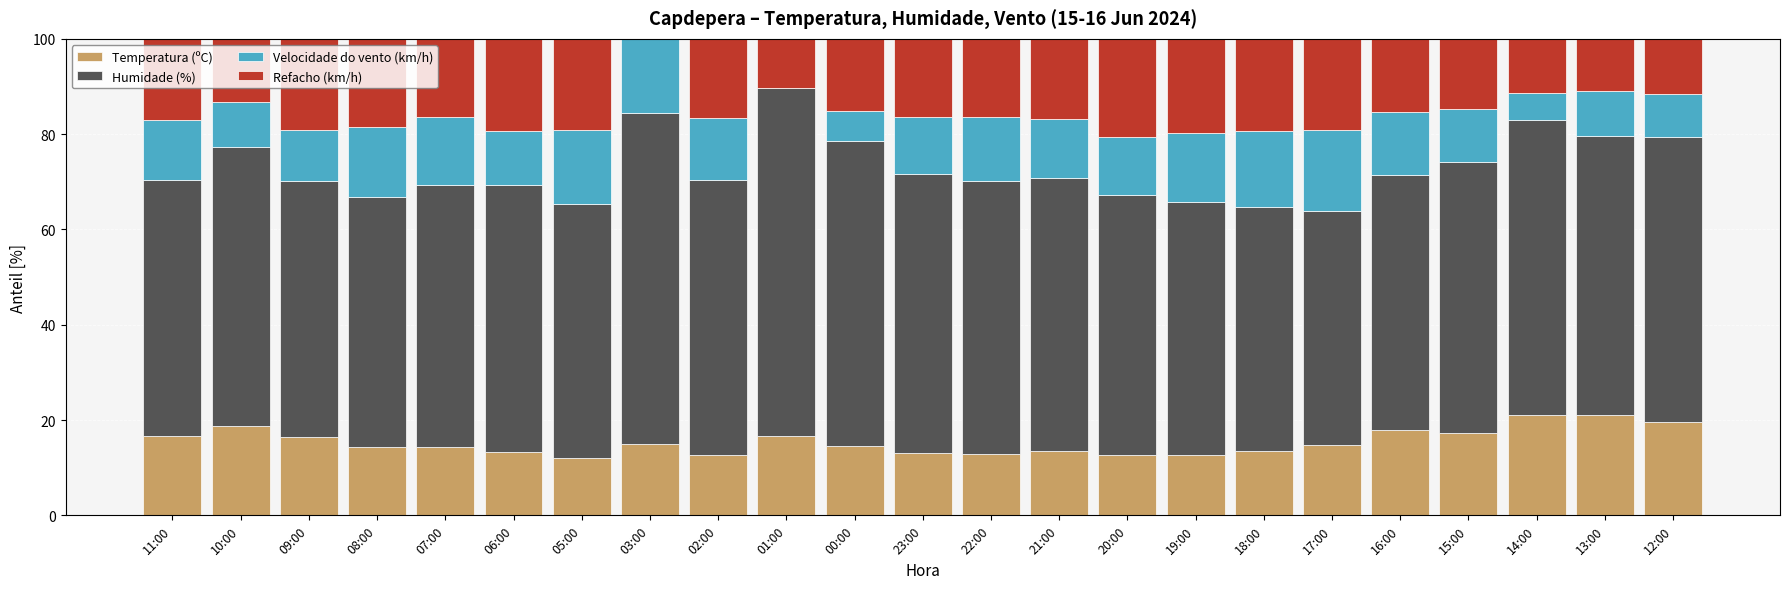

What is the highest value of the Temperatura (ºC) series?

21.1